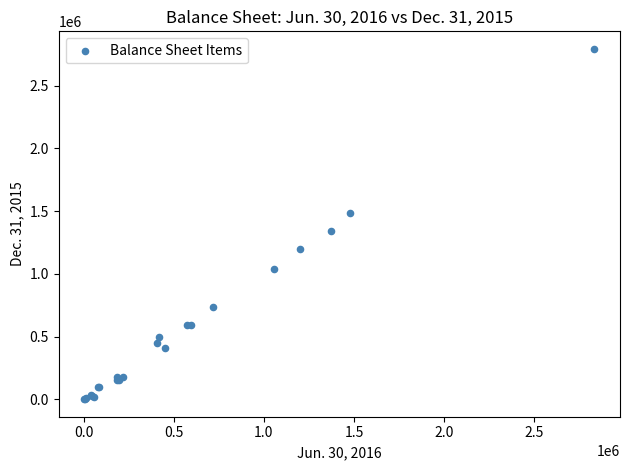

What Y value in the scatter plot is closest to 1397791?

1342022